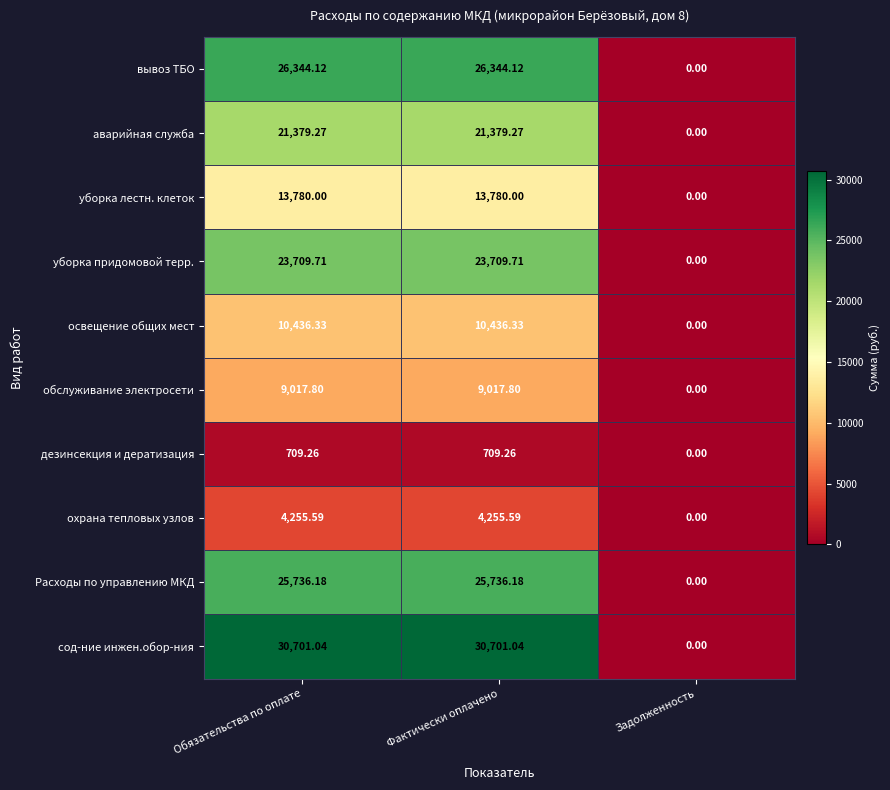

How many data points in уборка придомовой терр. are above 23709?

2